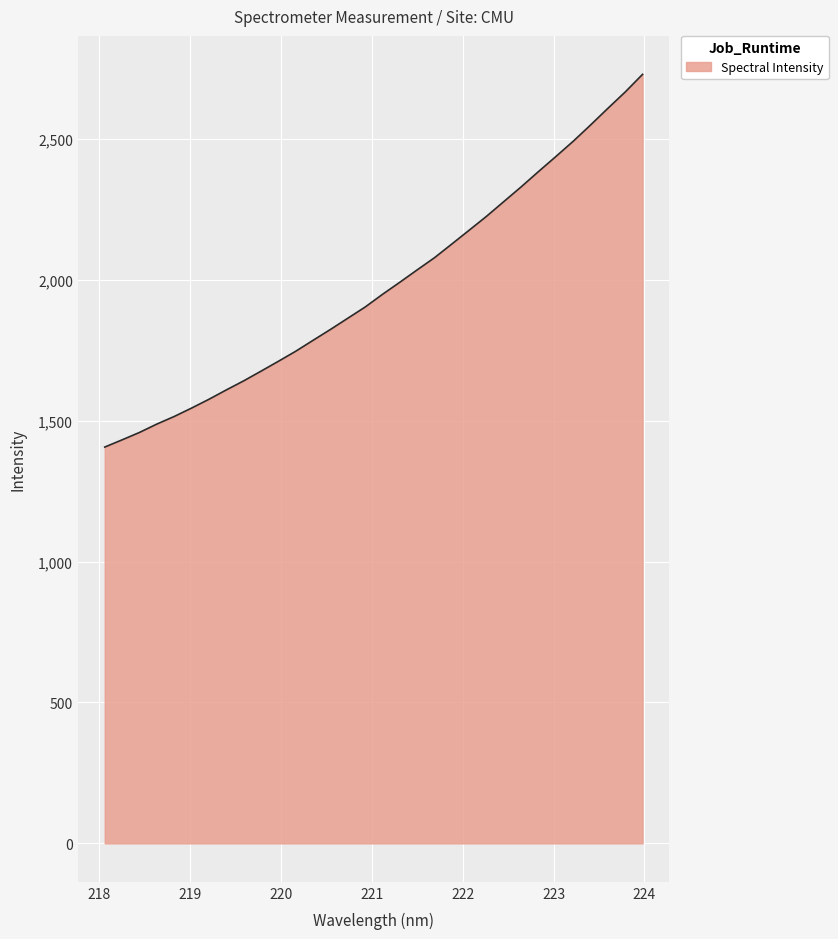

What is the greatest value displayed?

2728.5